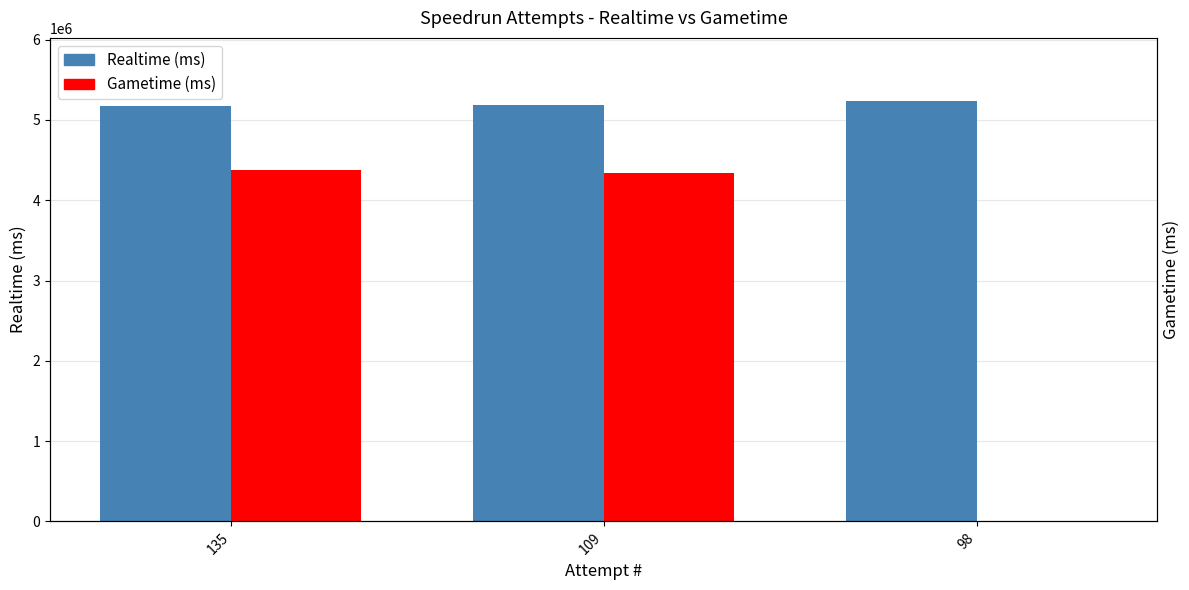

Rank the categories by Realtime (ms) value from highest to lowest.

98, 109, 135